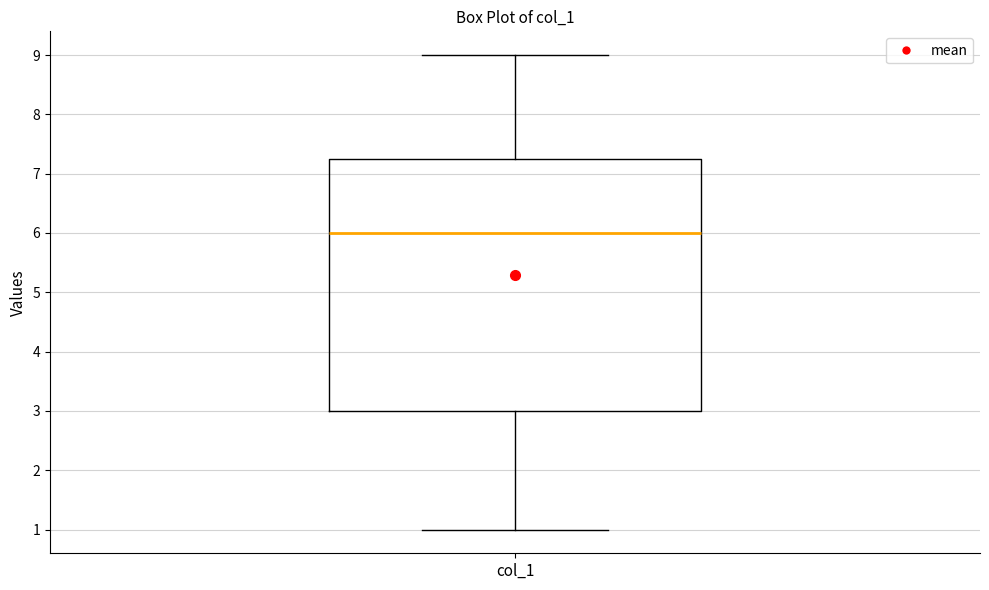

Where does the upper whisker of the box for col_1 end on the y-axis? The values are not printed on the chart, so give them approximately, as read against the axis.

9.0